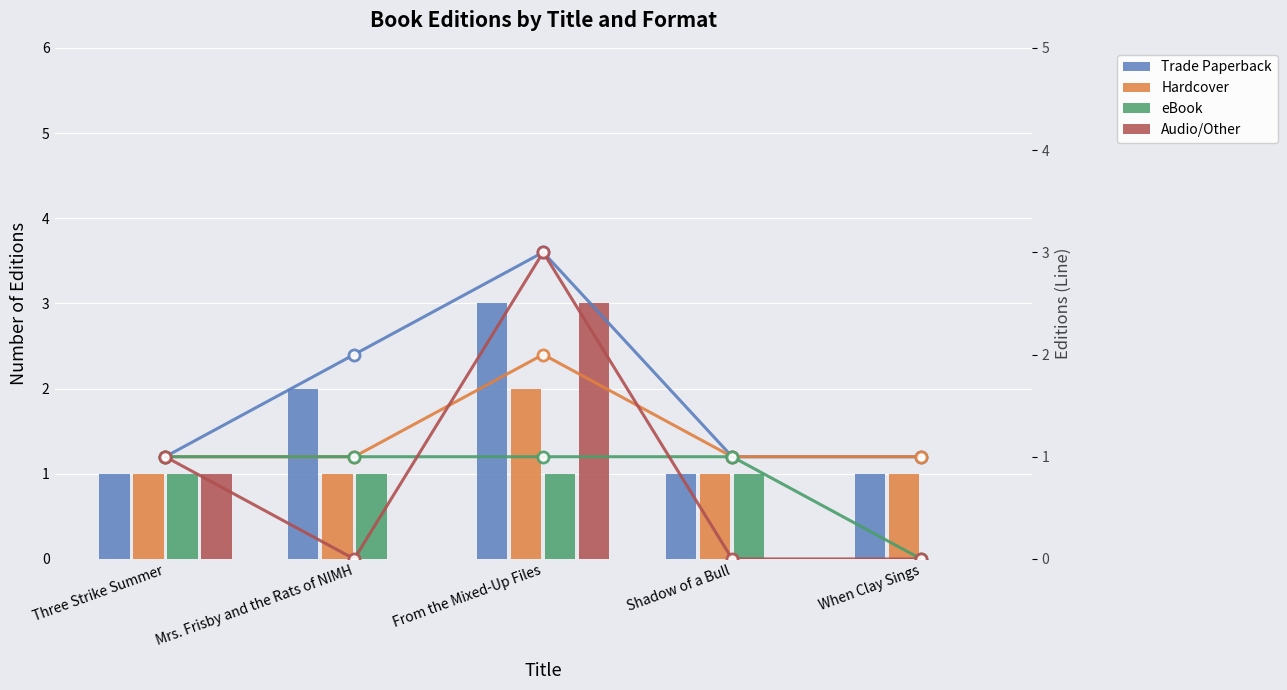

What is the label of the 1st bar from the left?

Three Strike Summer